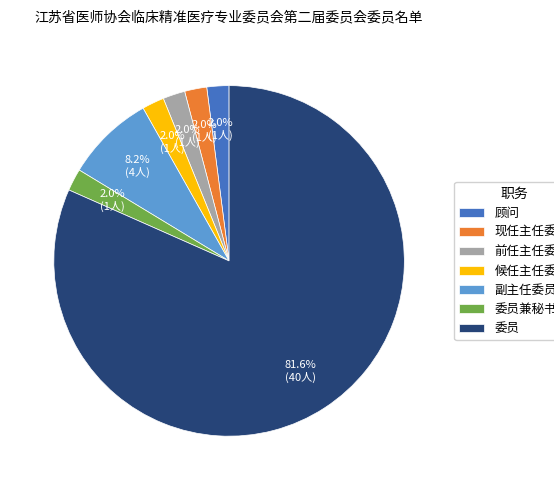

To the nearest percent, what is the average slice percentage?

14%